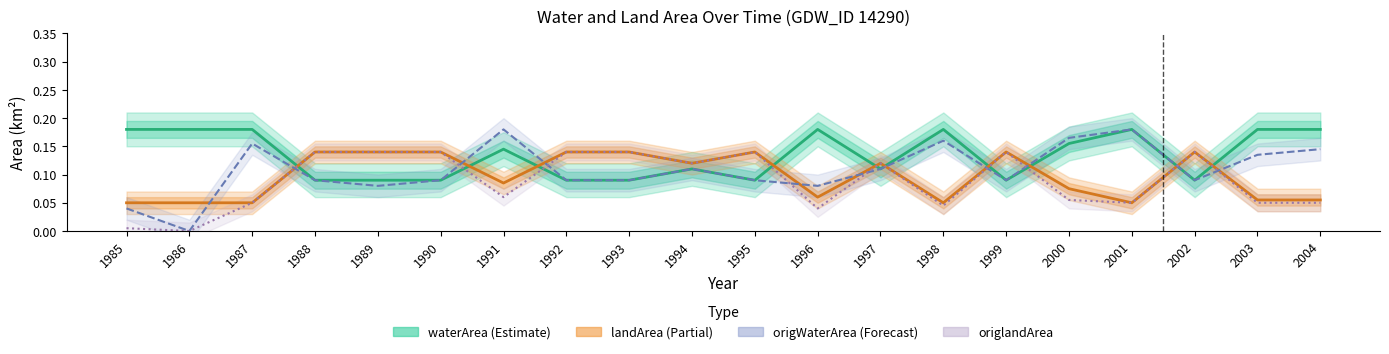

What is the value of the waterArea point at the 10th from the left?

0.1